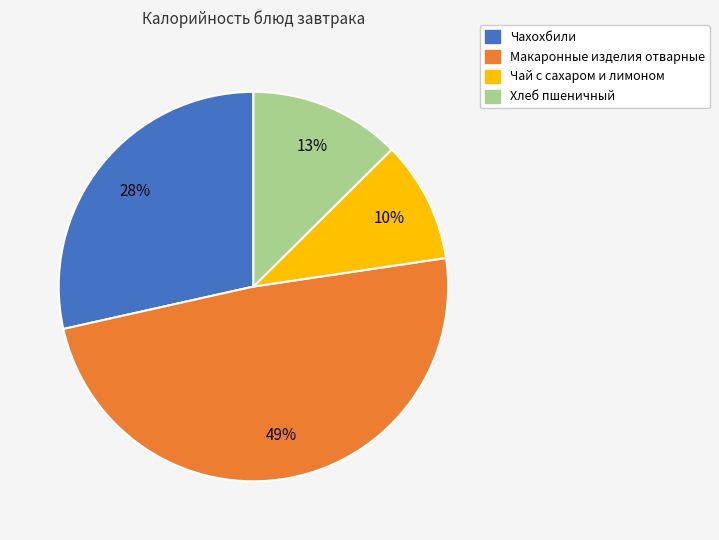

Count the number of slices in the pie.

4